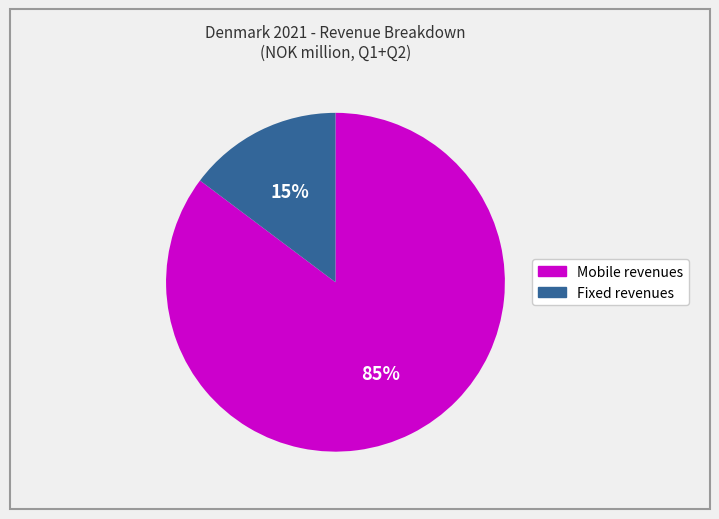

Is there a majority slice in this chart?

Yes